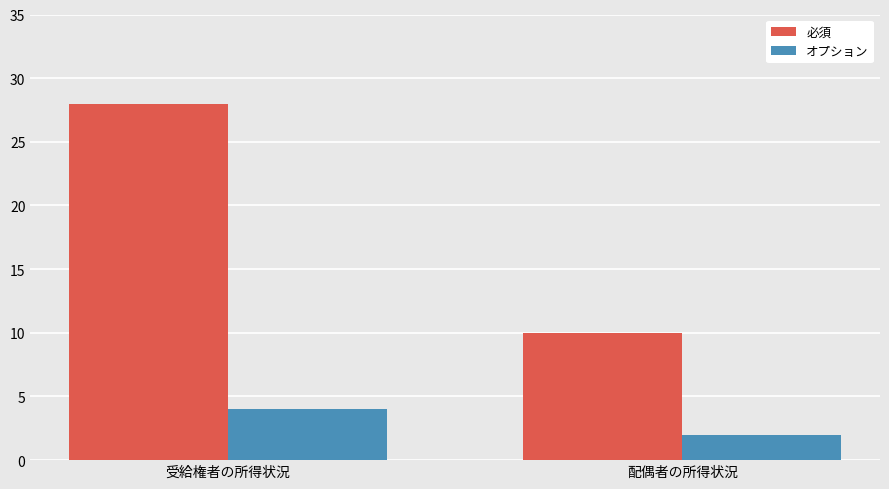

List the series in order of their overall mean, lowest first.

オプション, 必須